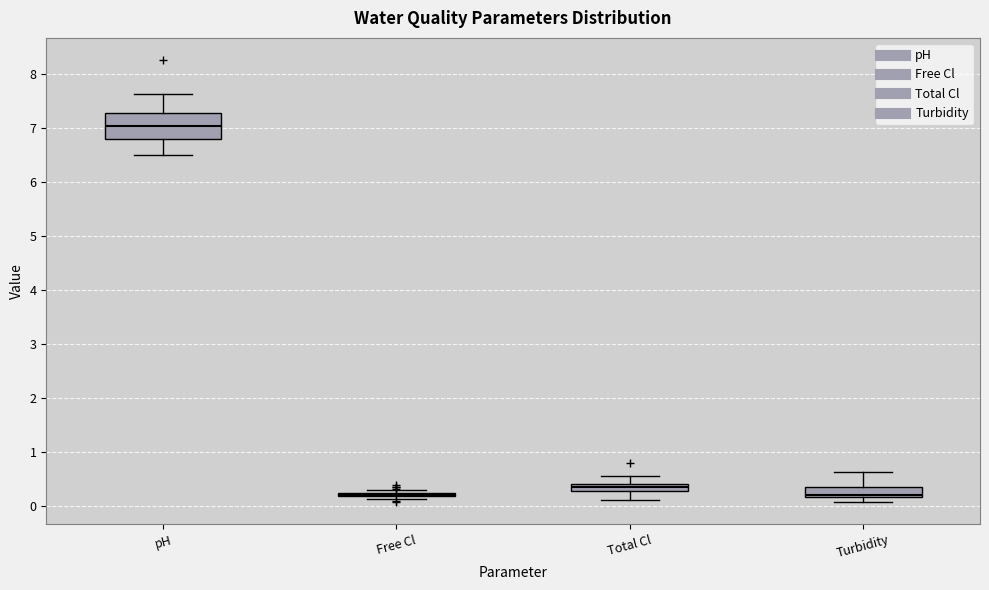

Which box is the tallest, from its lower edge to its upper edge?

pH